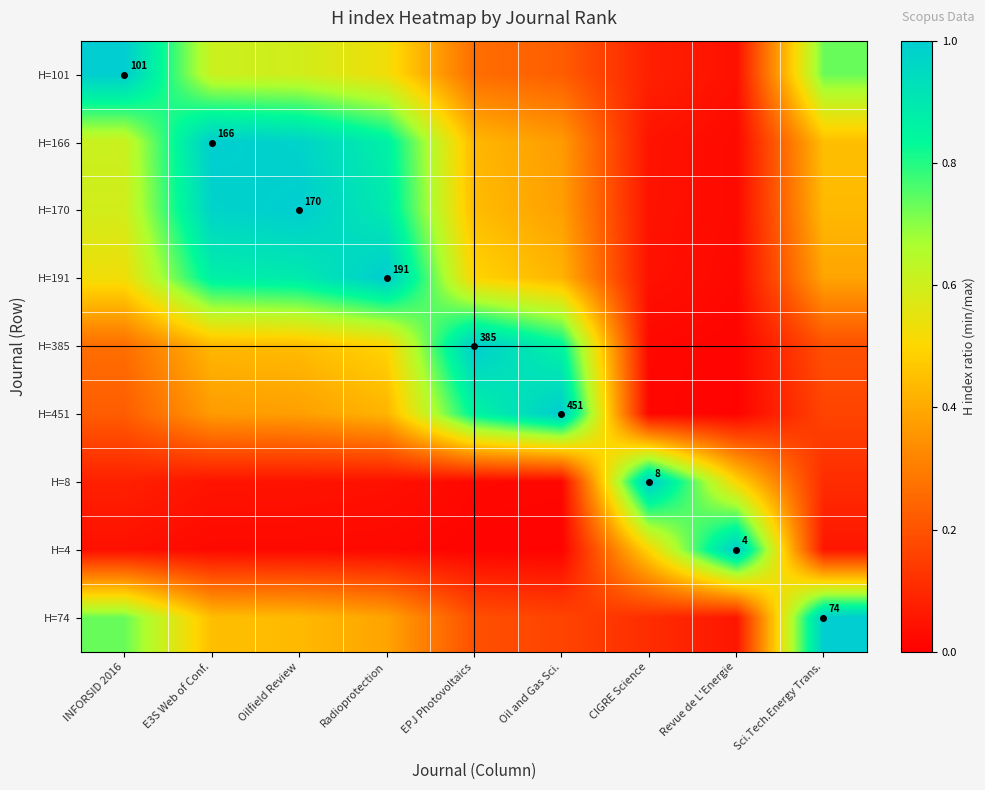

Is the value of H=166 at Oilfield Review greater than the value of H=4 at Revue de L'Energie?

No